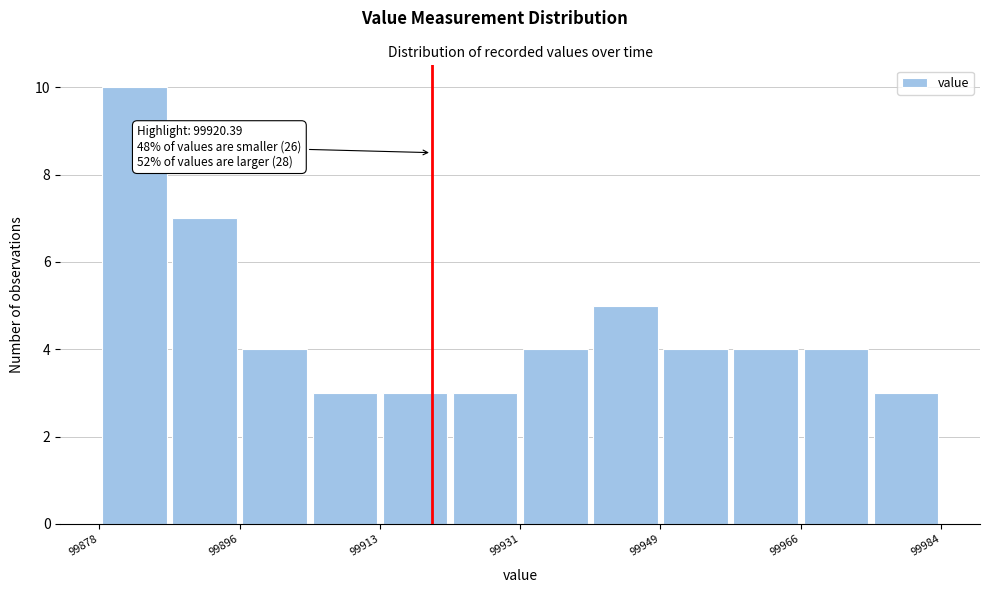

Which range on the x-axis has the tallest bar?

99878 to 99888